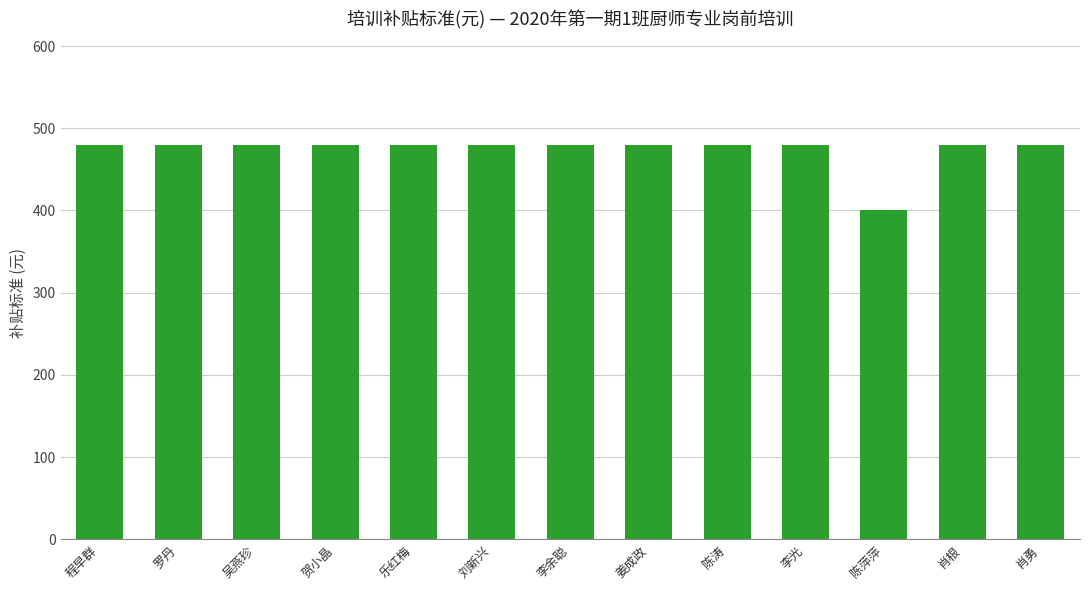

How many series are shown in this chart?

1